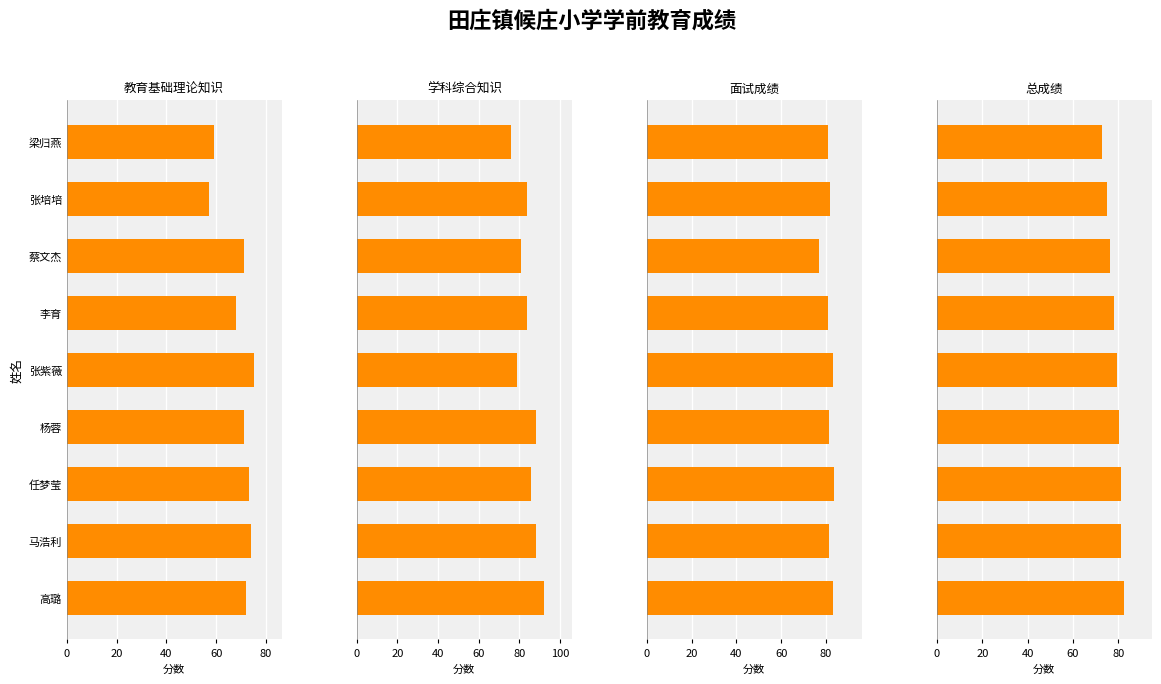

Reading left to right, list all the values displayed in this chart.

教育基础理论知识: 72.0	74.0	73.0	71.0	75.0	68.0	71.0	57.0	59.0
学科综合知识: 92.0	88.0	86.0	88.0	79.0	84.0	81.0	84.0	76.0
面试成绩: 83.0	81.2	83.4	81.2	83.2	80.8	77.0	81.6	80.8
总成绩: 82.4	81.1	81.1	80.2	79.5	77.9	76.4	74.9	72.8